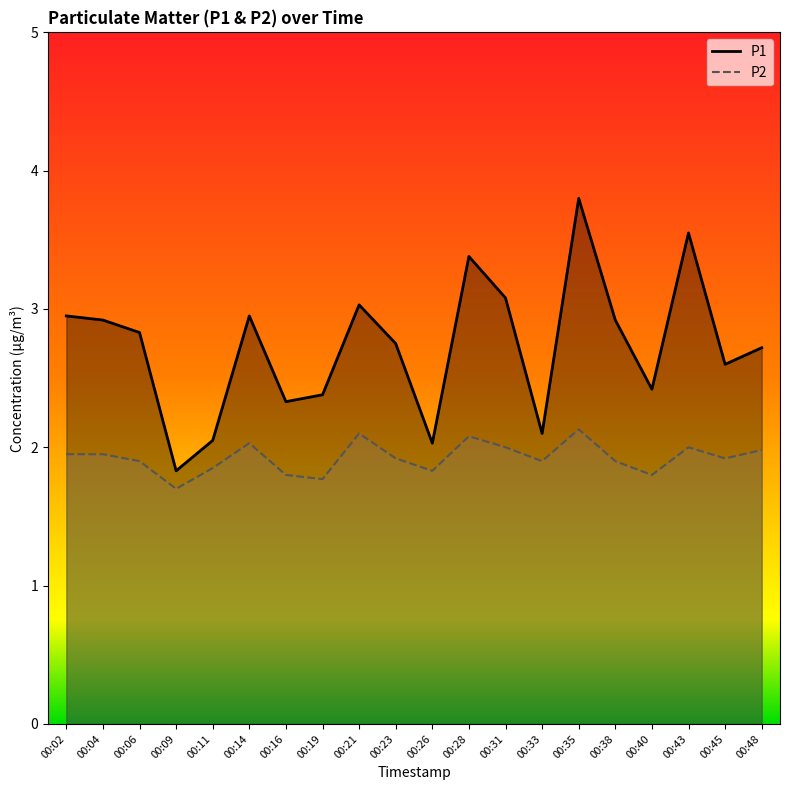

List the series in order of their overall mean, highest first.

P1, P2